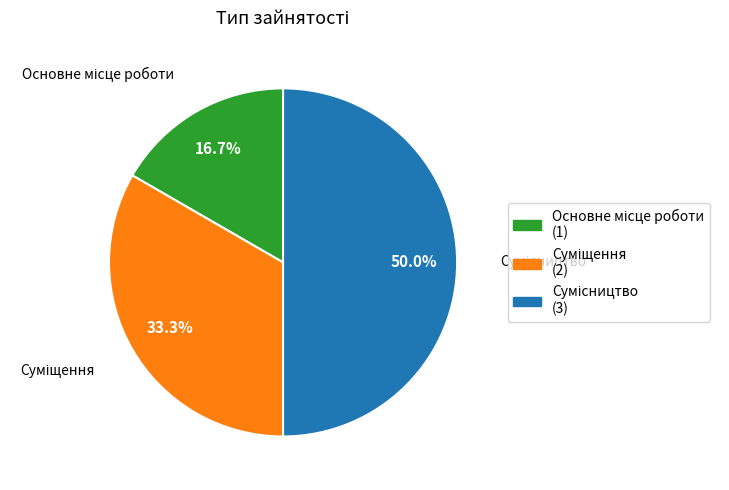

To the nearest percent, what portion does Суміщення represent?

33%